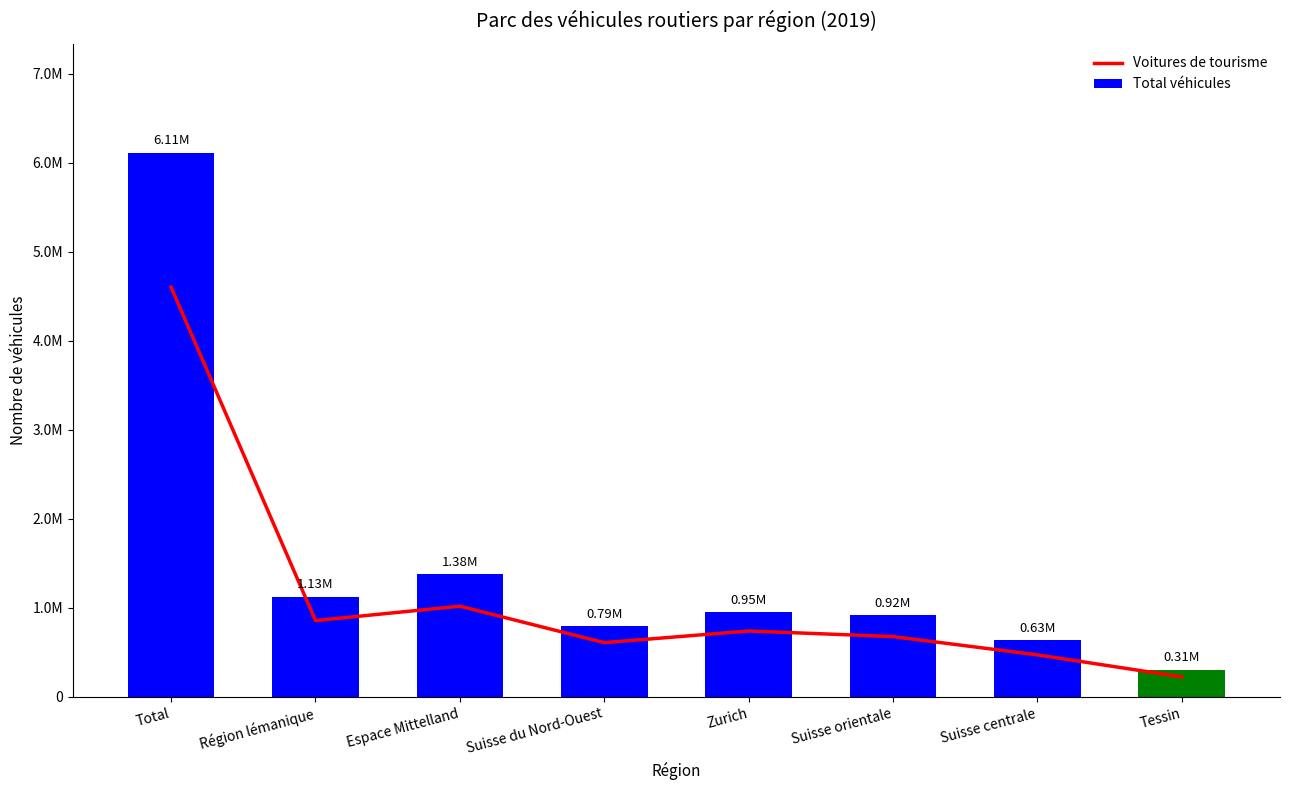

What position from the right is Zurich?

4